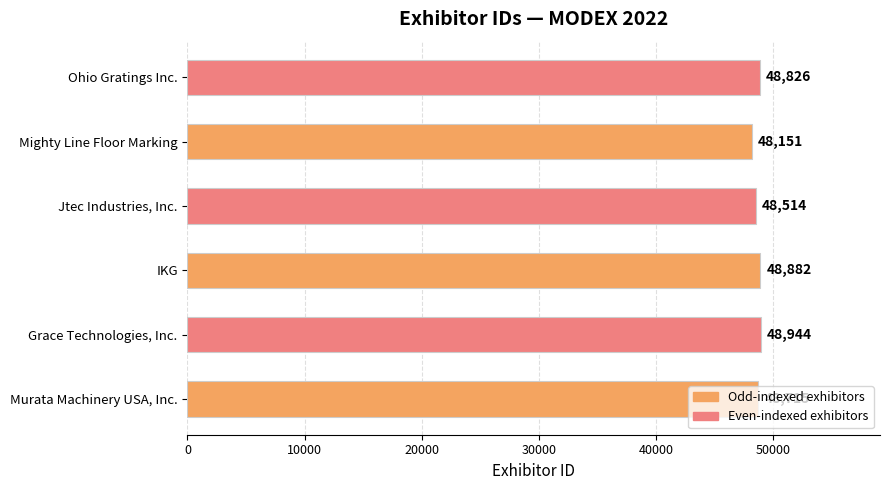

Where is the data nearest to the value 48547?

Jtec Industries, Inc.